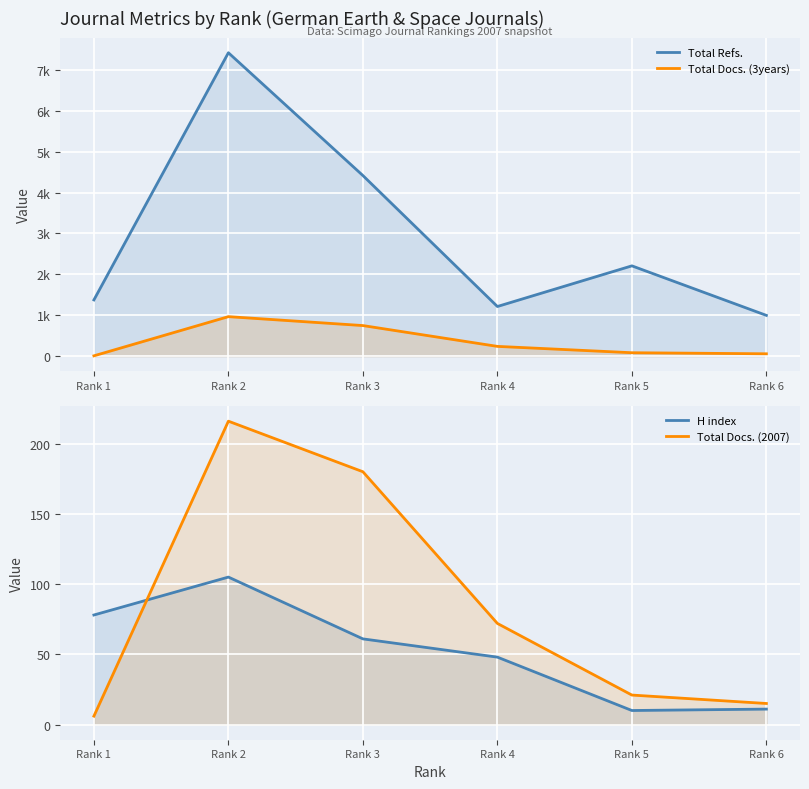

Which has a higher value, Rank 4 or Rank 1?

Rank 1